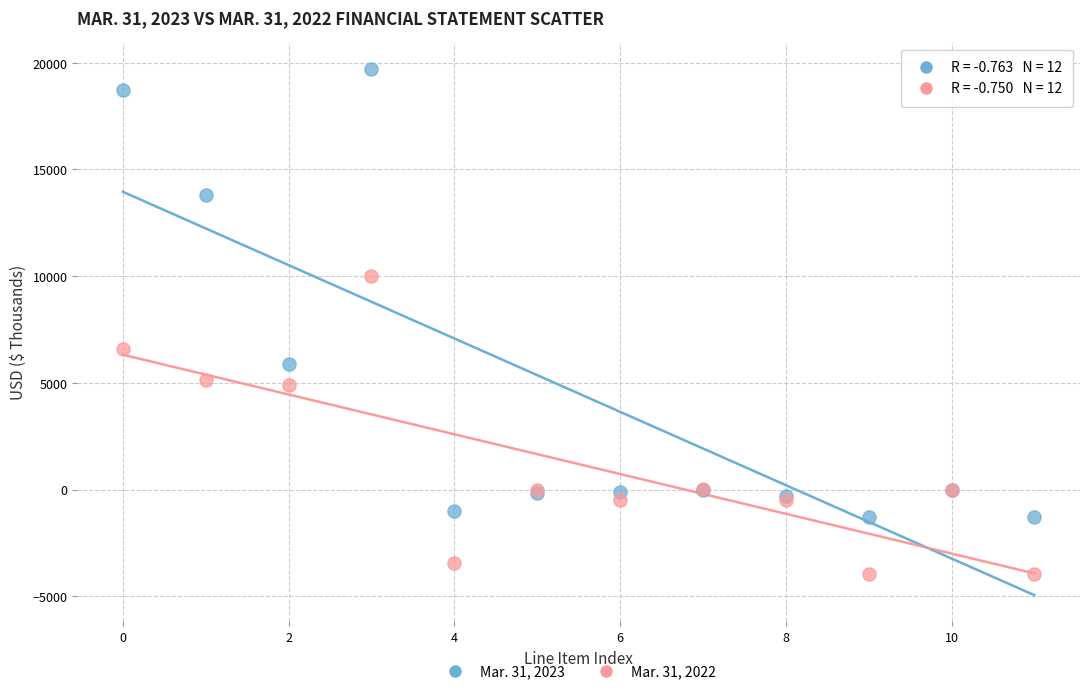

Which series reaches the maximum Y coordinate?

Mar. 31, 2023